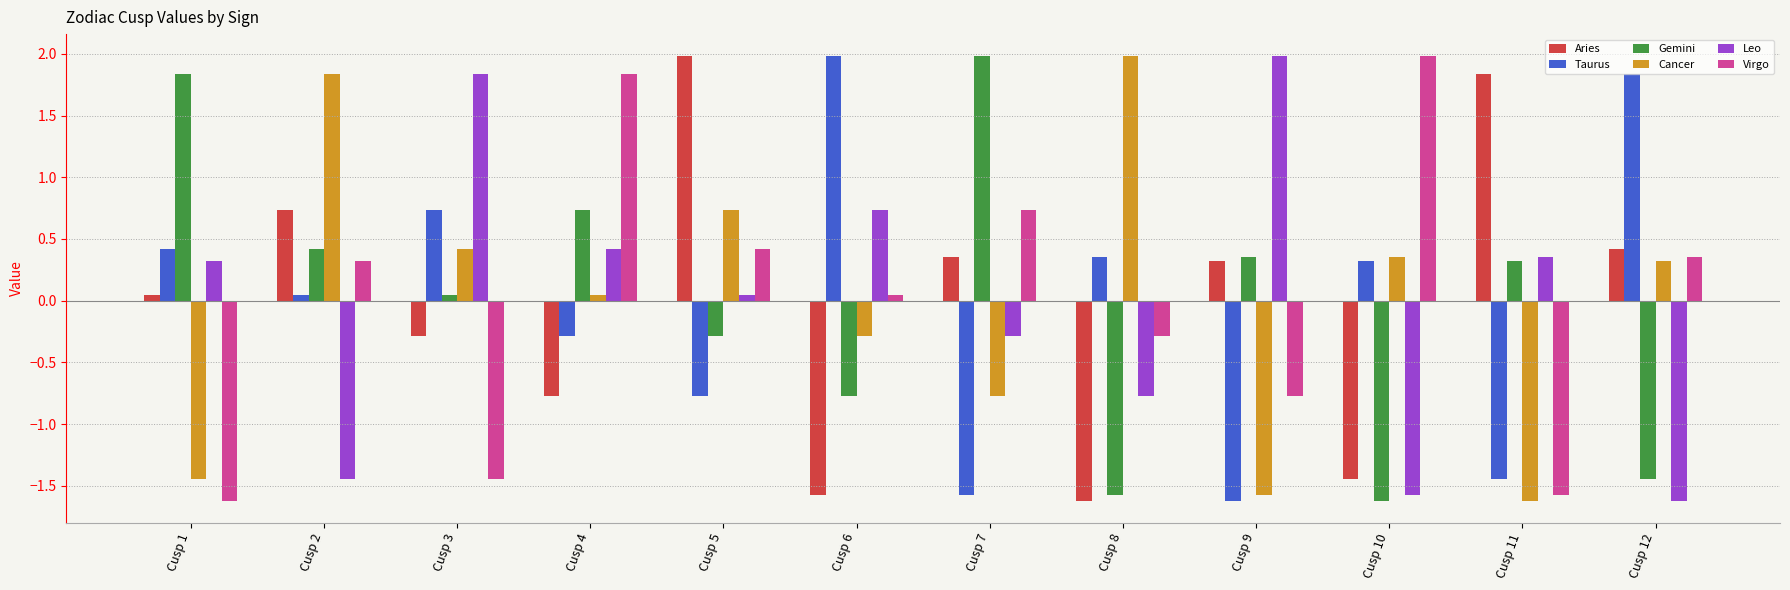

At how many categories does at least one series exceed 0?

12